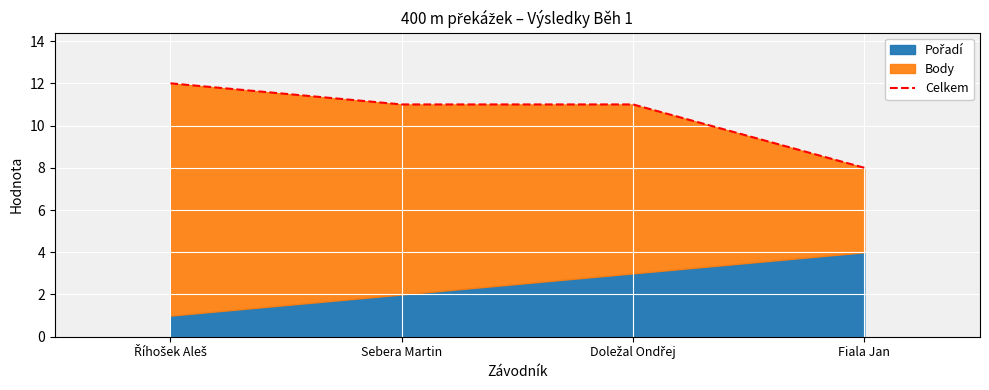

What is the label of the 1st point from the right?

Fiala Jan